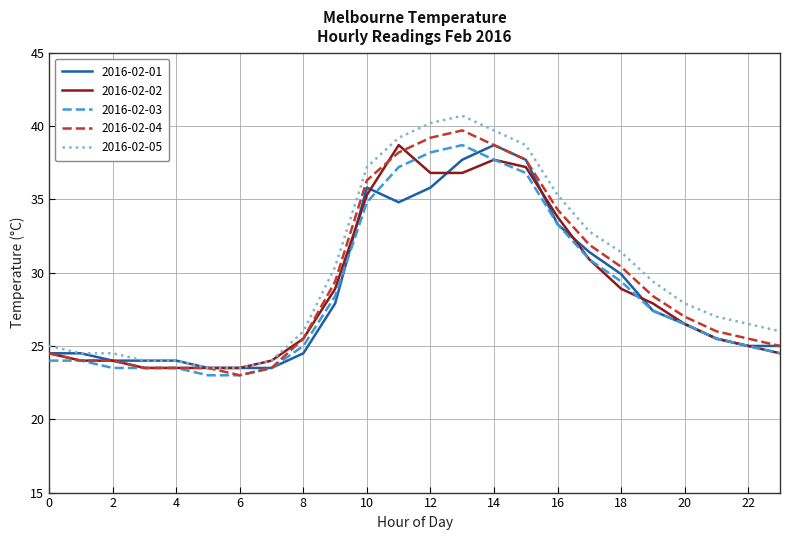

Is this an area chart (filled region under the line)?

No